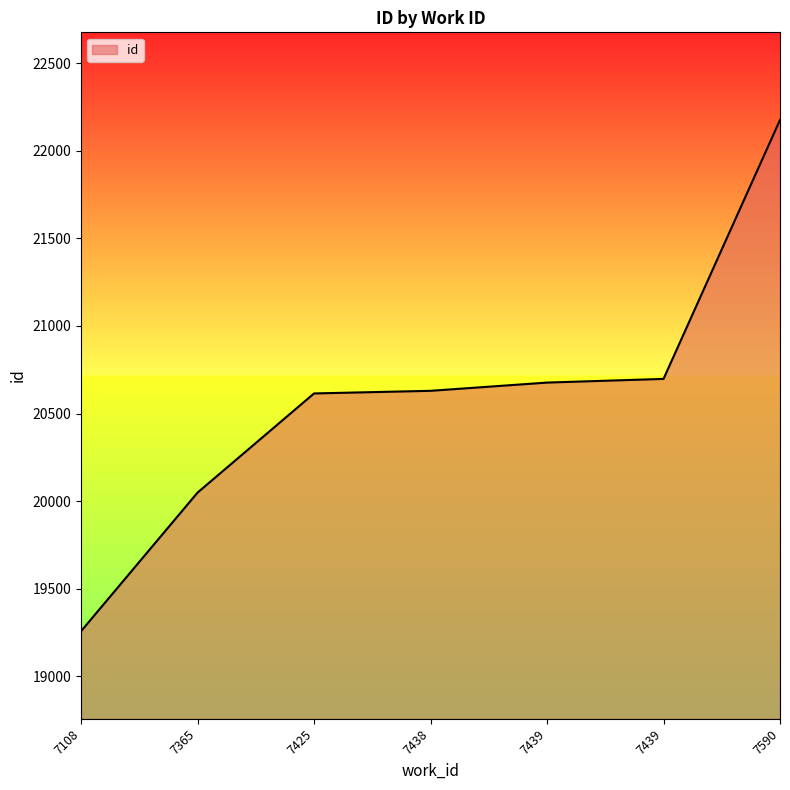

How many lines are shown in the chart?

1